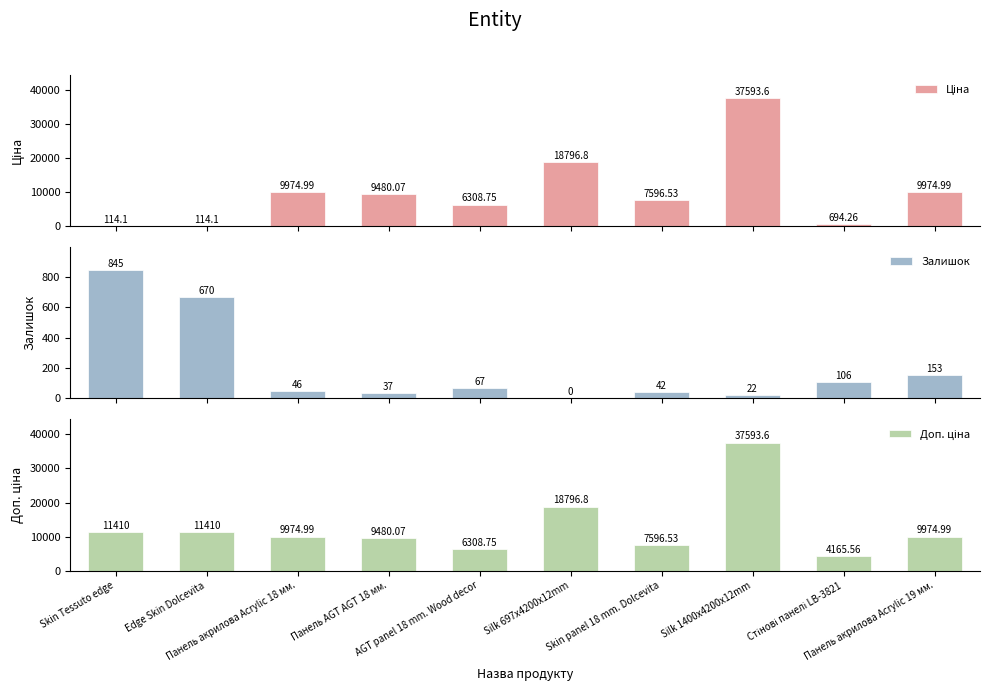

Rank the series by their maximum value, from lowest to highest.

Залишок, Ціна, Доп. ціна